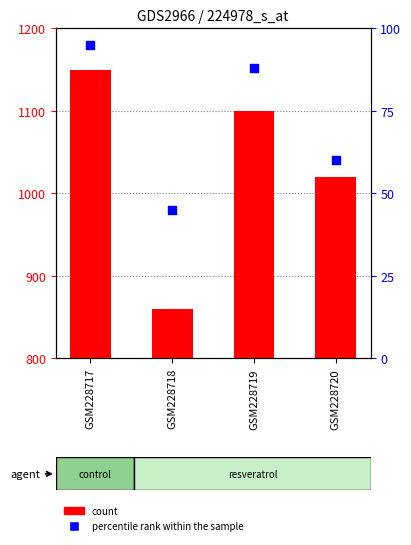

What are all the series names shown in the legend?

count, percentile rank within the sample